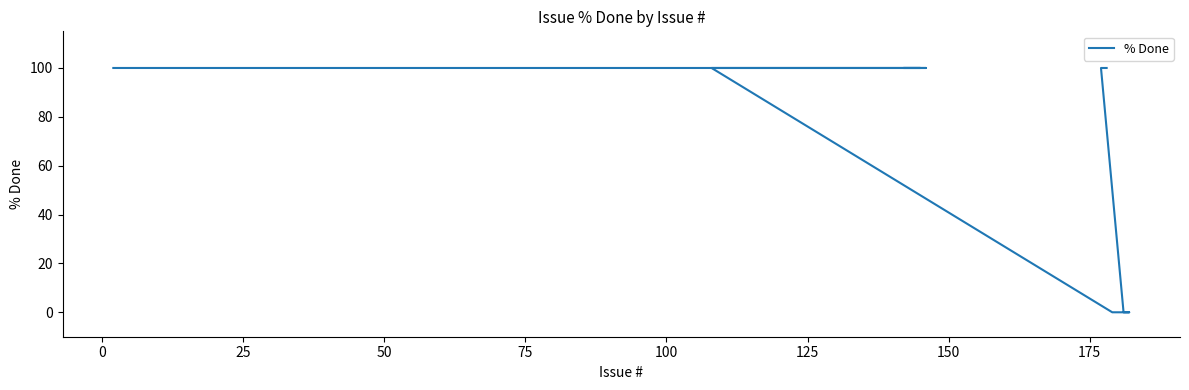

Reading left to right, list all the values displayed in this chart.

100	100	0	0	0	100	100	100	100	100